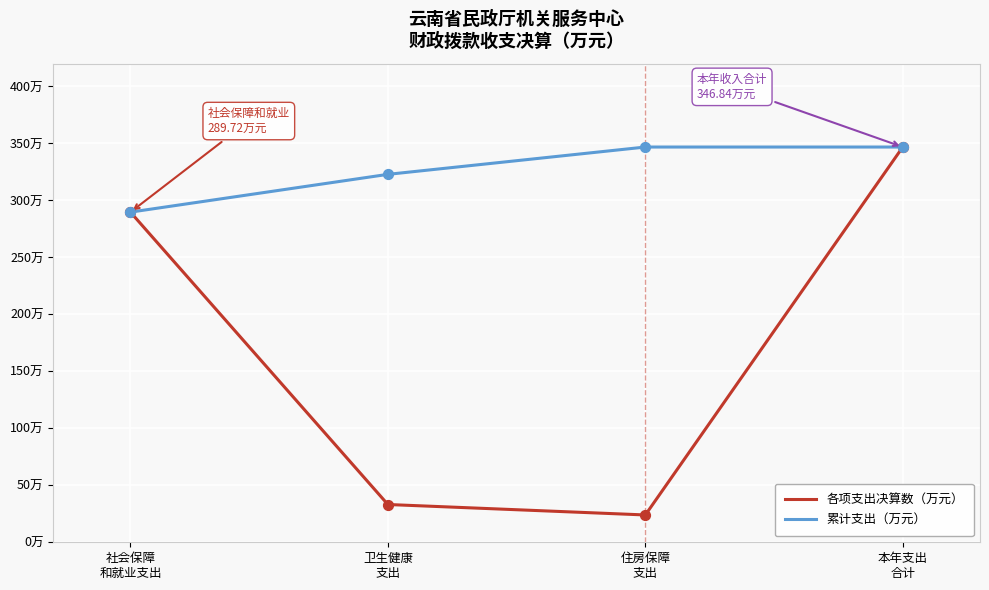

At which category is the sum across all series the highest?

本年支出
合计